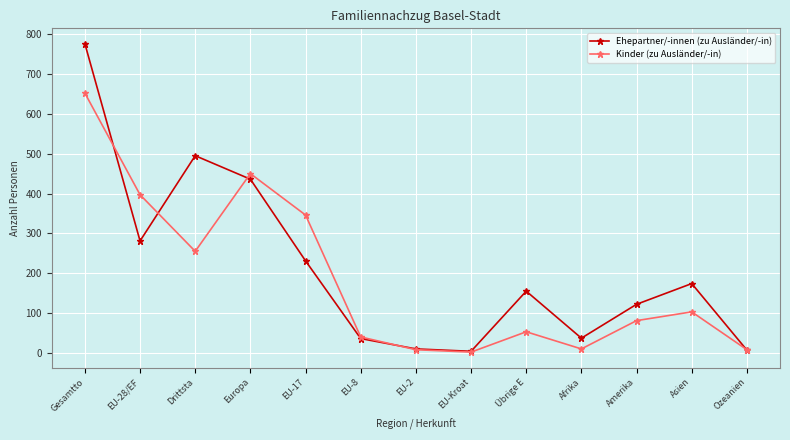

What is the value of the Ehepartner/-innen (zu Ausländer/-in) point at the 10th from the left?

37